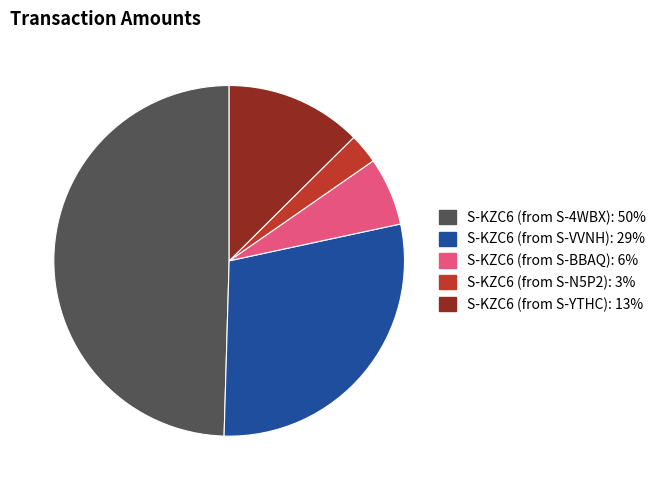

Between S-KZC6 (from S-BBAQ) and S-KZC6 (from S-4WBX), which is larger?

S-KZC6 (from S-4WBX)